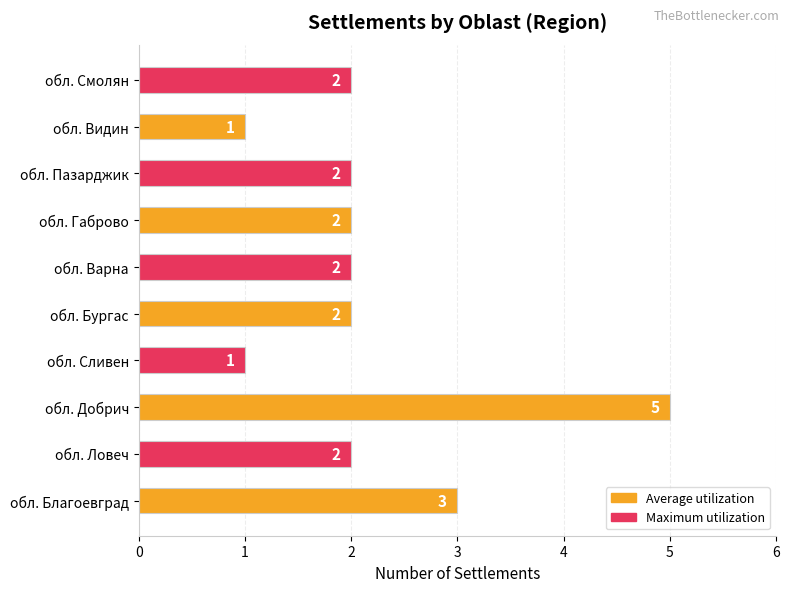

Reading top to bottom, list all the values displayed in this chart.

2	1	2	2	2	2	1	5	2	3